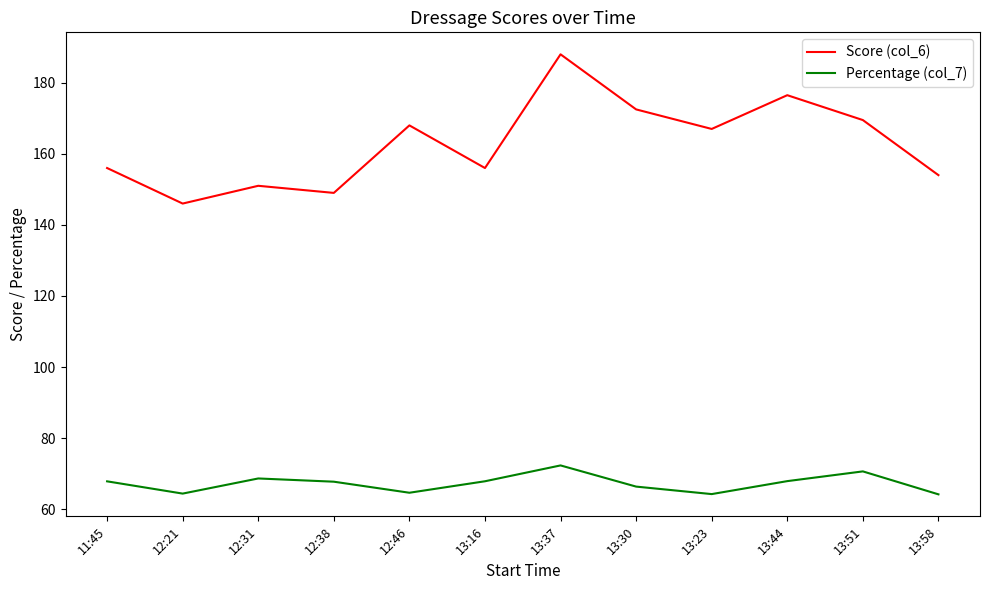

How many lines are shown in the chart?

2